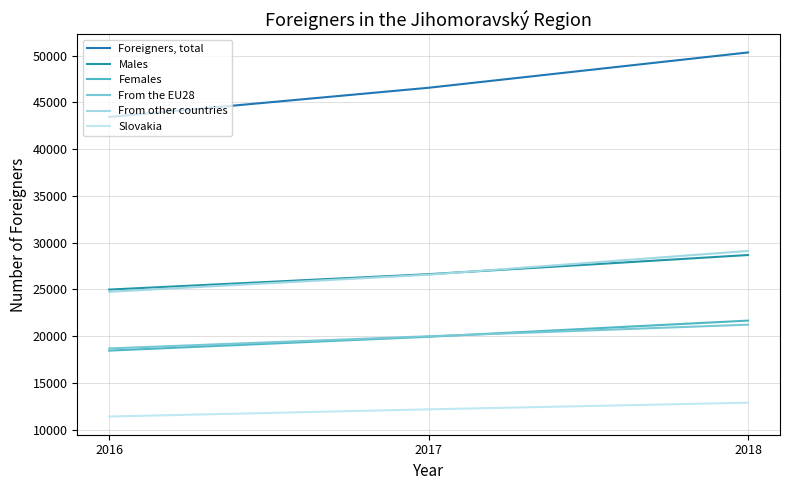

What are all the series names shown in the legend?

Foreigners, total, Males, Females, From the EU28, From other countries, Slovakia